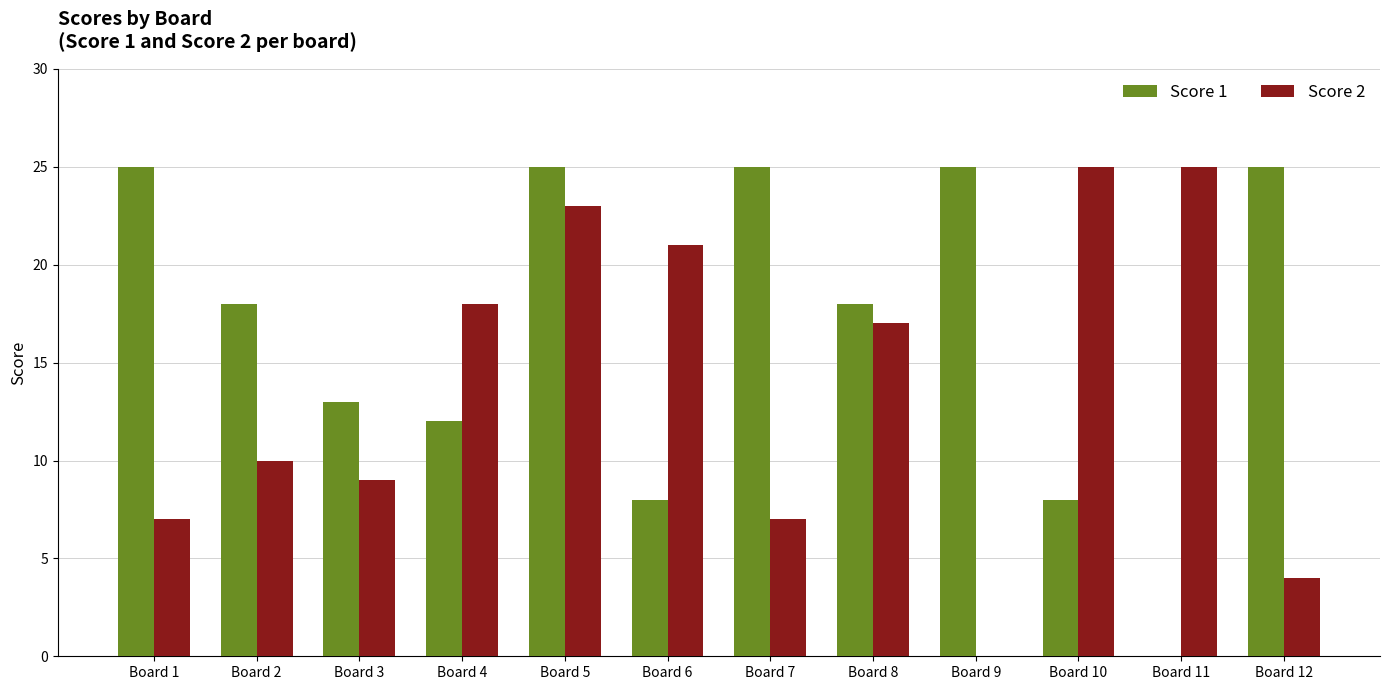

What is the highest value of the Score 1 series?

25